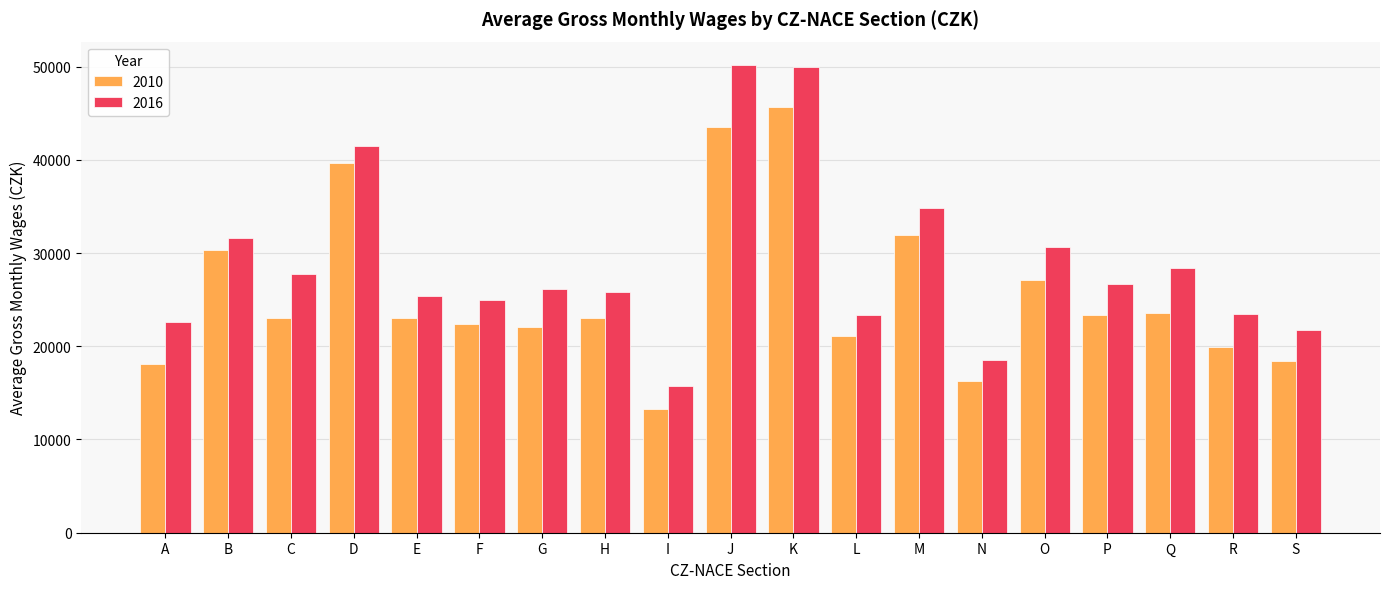

At which category is the sum across all series the highest?

K